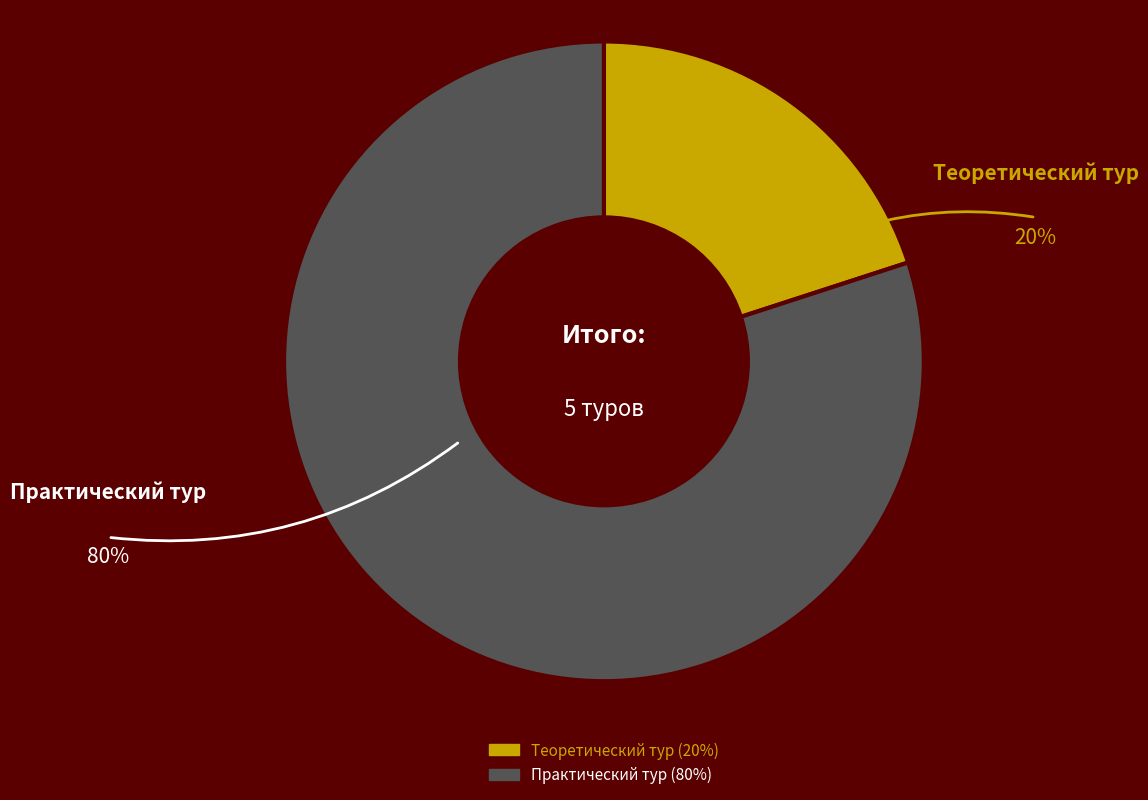

Is Теоретический тур the majority of the pie?

No